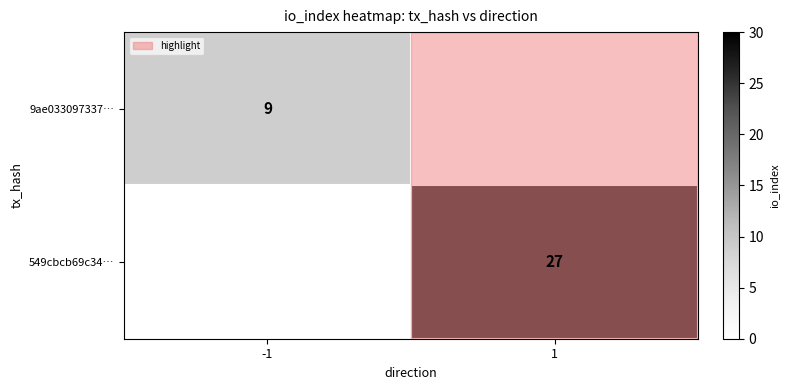

The value of 549cbcb69c34… at 1 is 49. True or false?

False